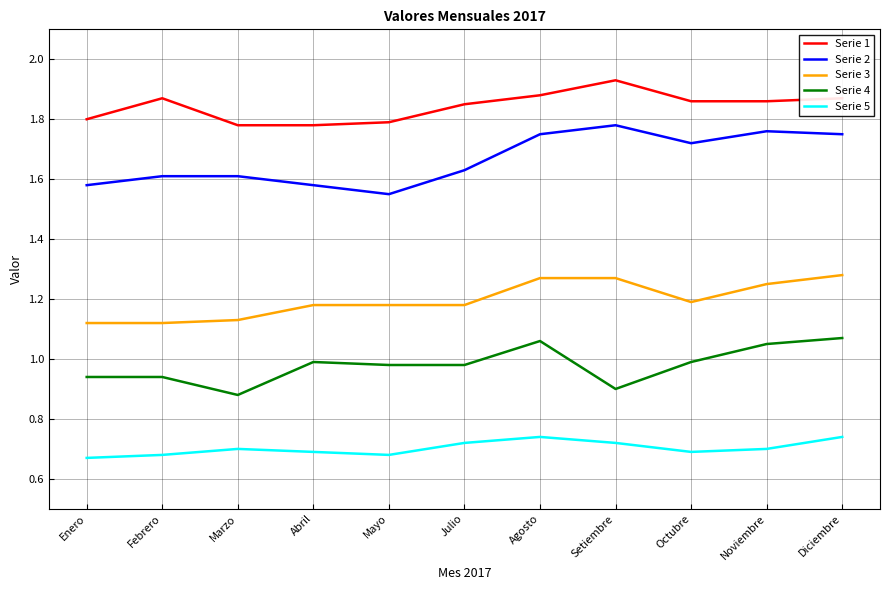

What is the difference between the maximum and minimum values in the Serie 3 series?

0.2